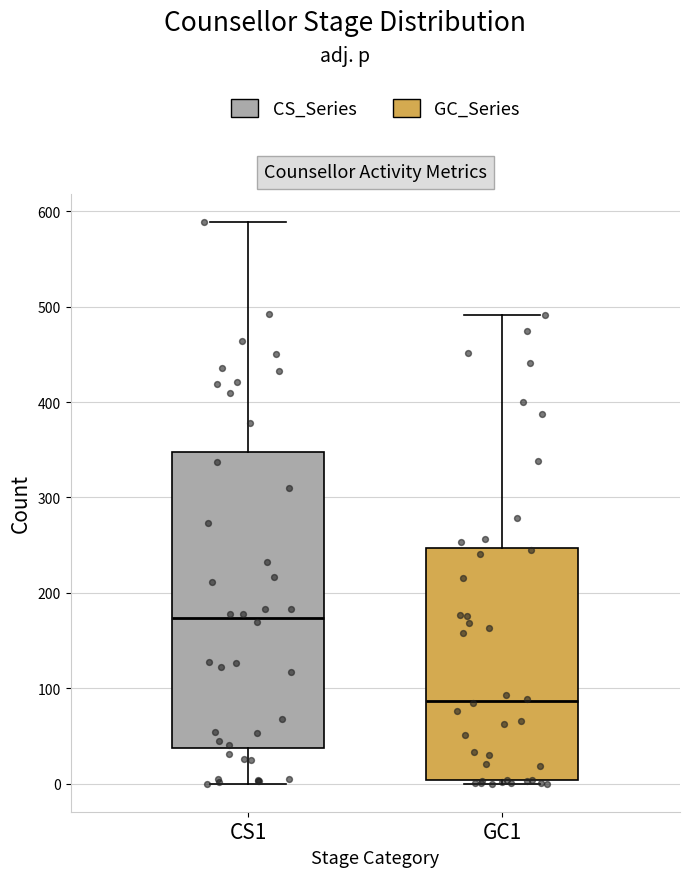

Reading left to right, transcribe this box plot: for each box, give where its median line is, the range the box spans, and where its two whiskers end, as read against the y-axis. The values are not printed on the chart, so give them approximately, as read against the axis.

CS1: median 170, box 40 to 350, whiskers 0 to 590
GC1: median 90, box 0 to 250, whiskers 0 (just below the box's lower edge) to 490